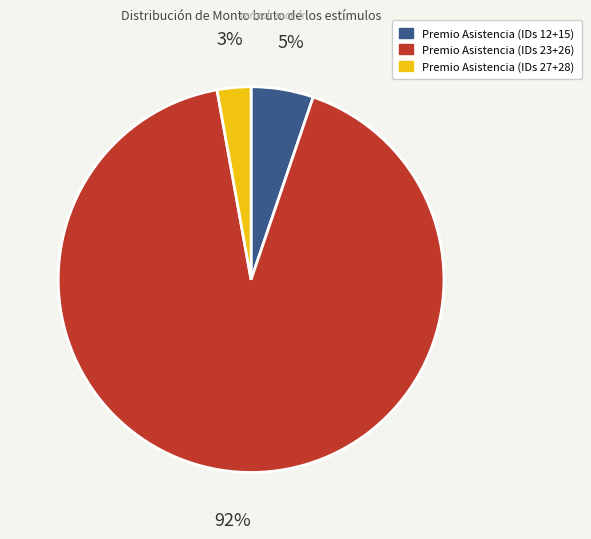

To the nearest percent, what is the difference between the largest and smallest slice percentages?

89%